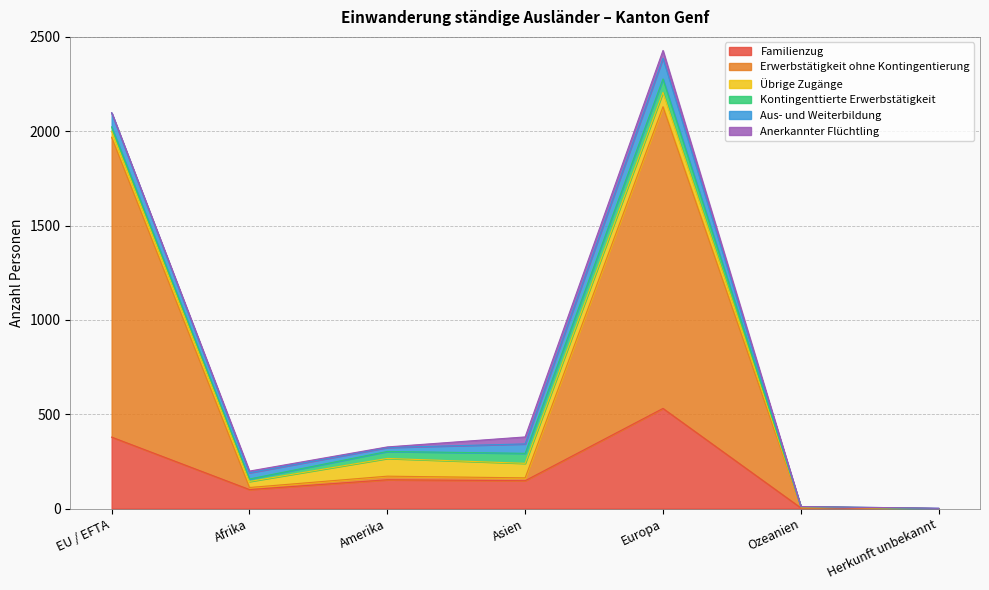

How many data points in Übrige Zugänge are above 32?

3